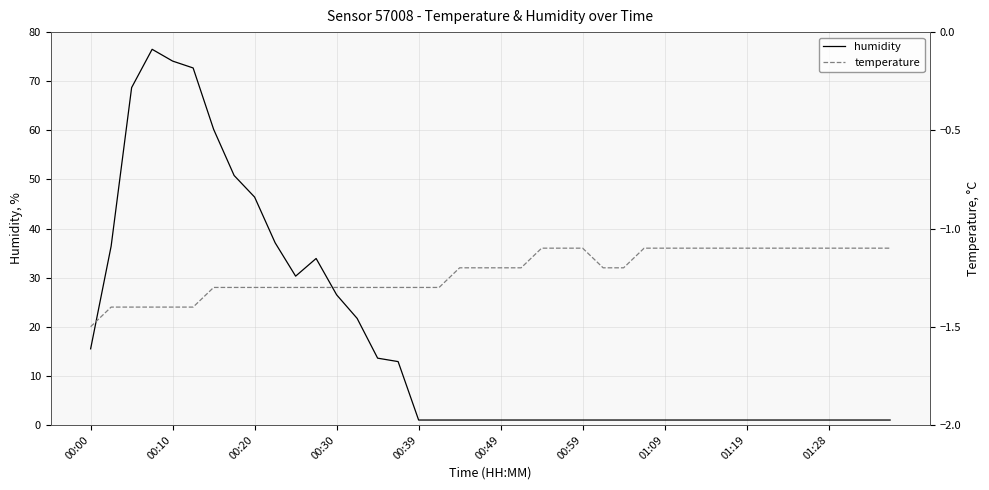

What position from the right is 25?

15